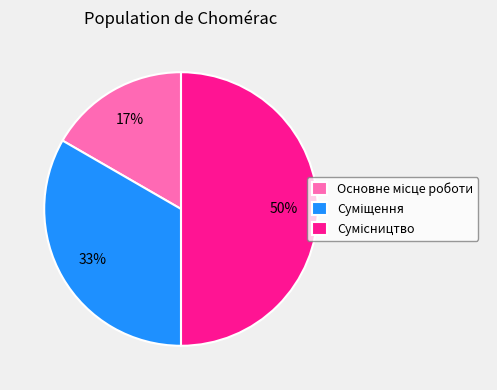

To the nearest percent, what is the difference between the largest and smallest slice percentages?

33%